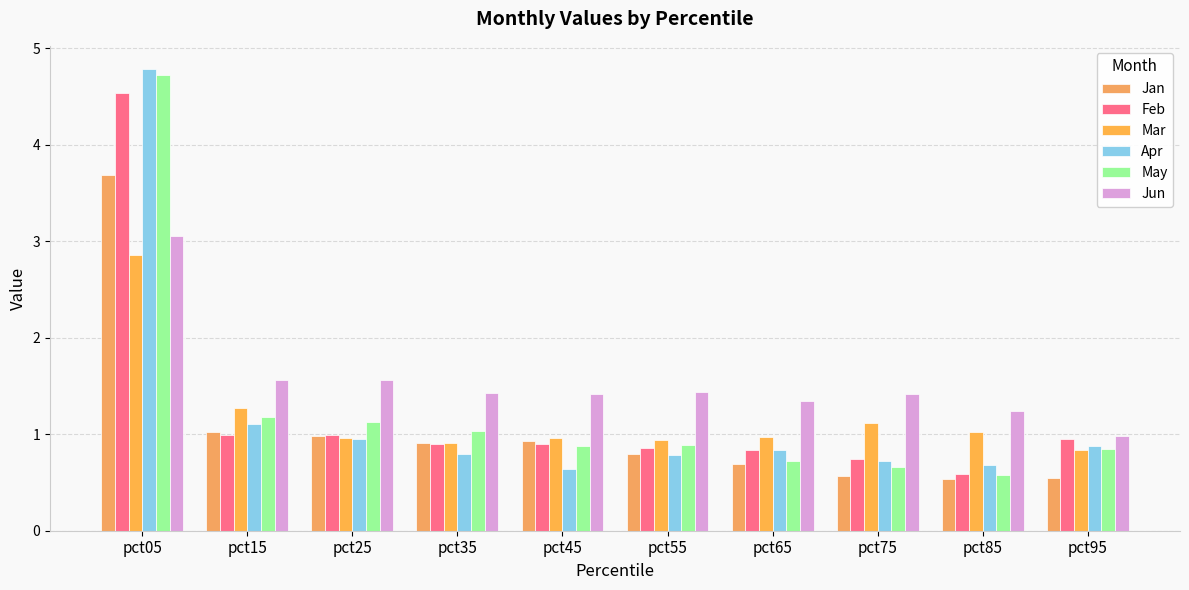

What is the highest value of the Jan series?

3.7